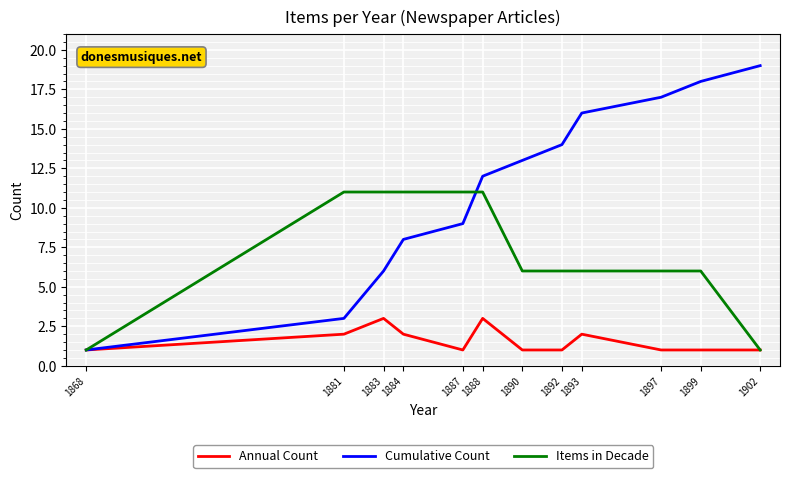

What is the average value of the Annual Count series?

2